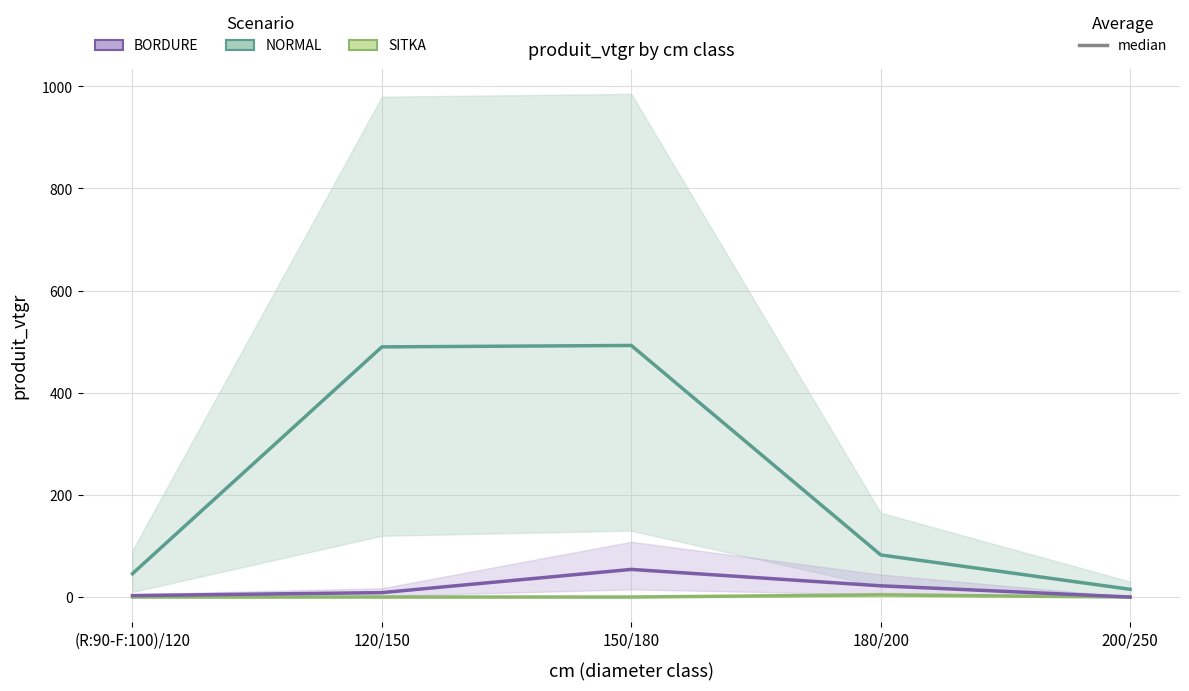

Is this an area chart (filled region under the line)?

No